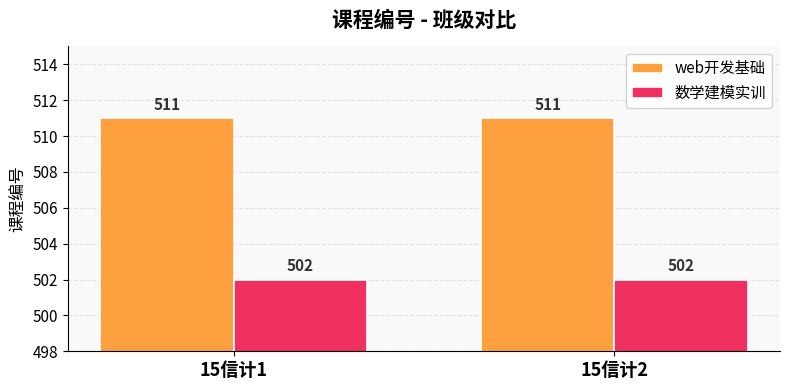

What is the difference between the highest and lowest values at 15信计1?

9